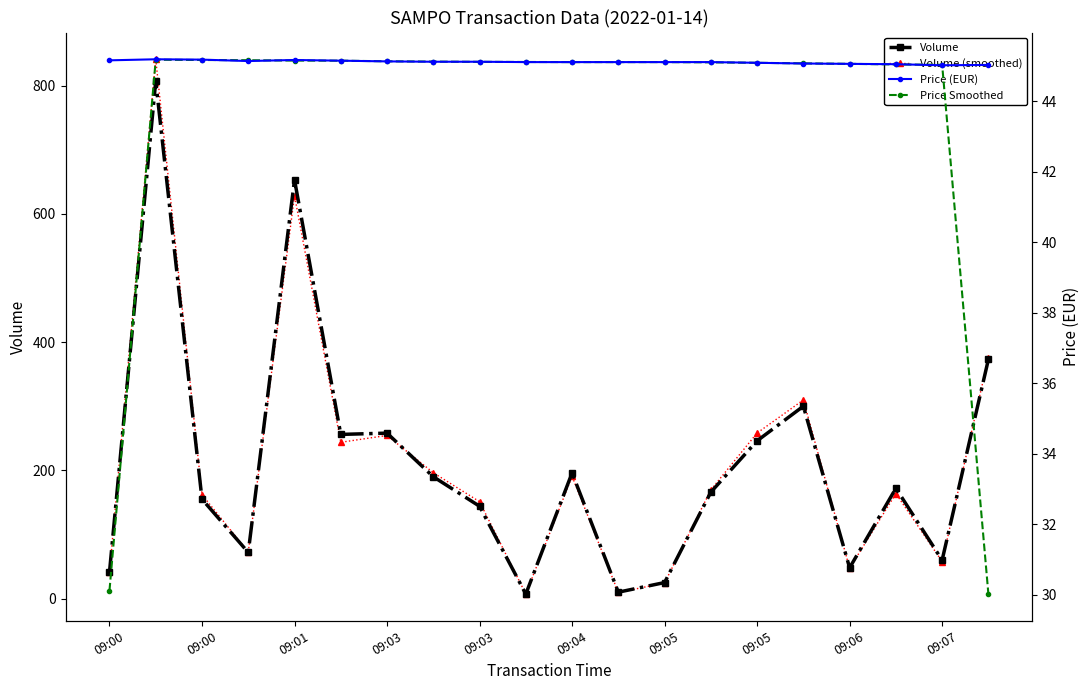

What is the value of the Volume (smoothed) point at the 4th from the left?

72.5